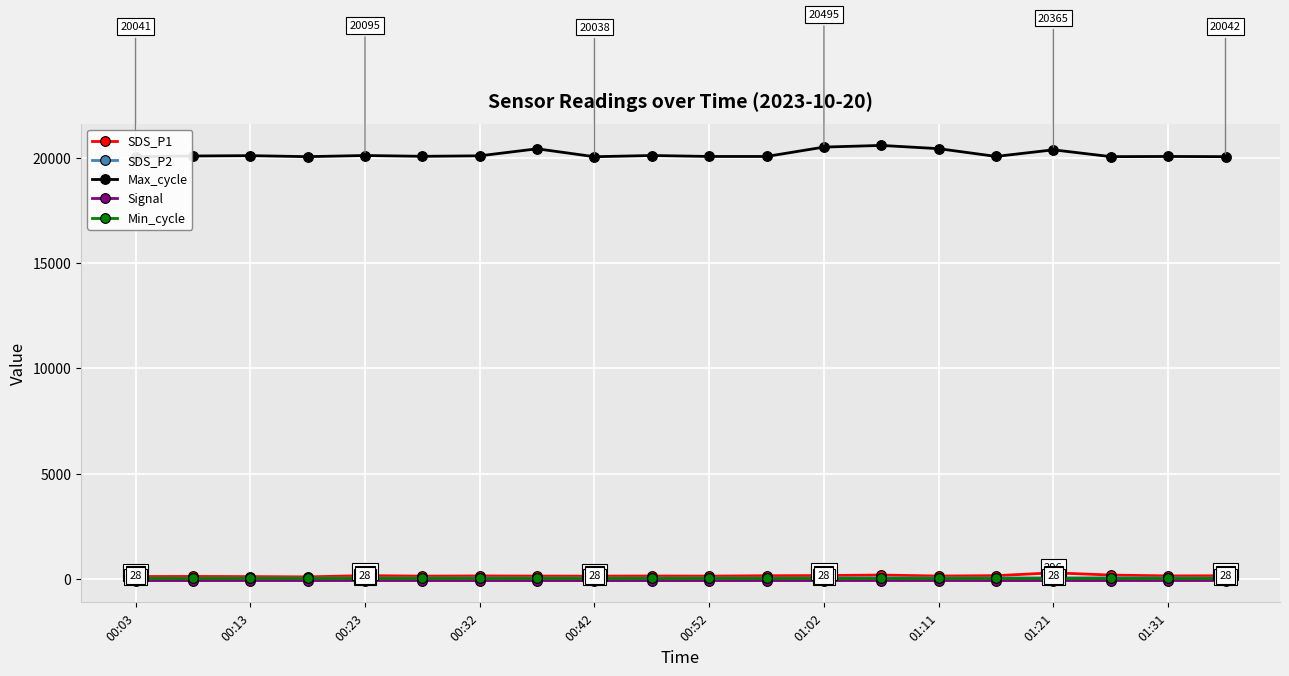

How many lines are shown in the chart?

5